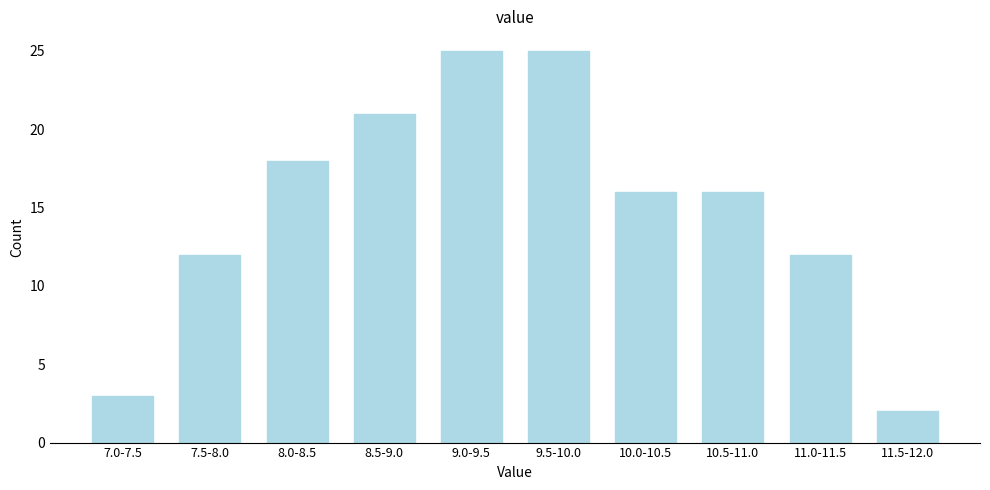

Reading right to left, extract all data points from this chart.

11.5-12.0=2	11.0-11.5=12	10.5-11.0=16	10.0-10.5=16	9.5-10.0=25	9.0-9.5=25	8.5-9.0=21	8.0-8.5=18	7.5-8.0=12	7.0-7.5=3